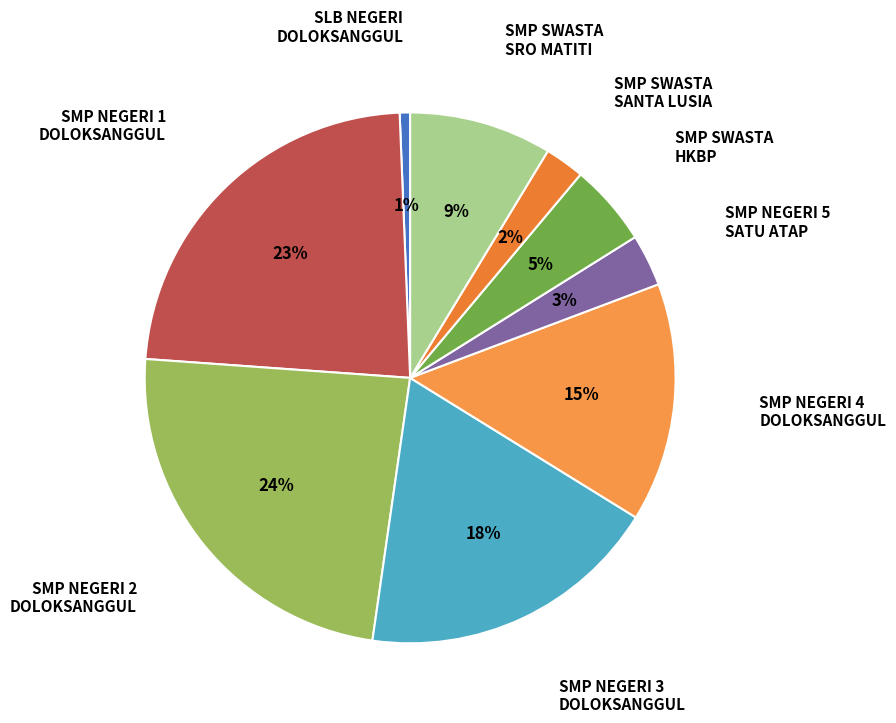

How many segments does this pie chart have?

9